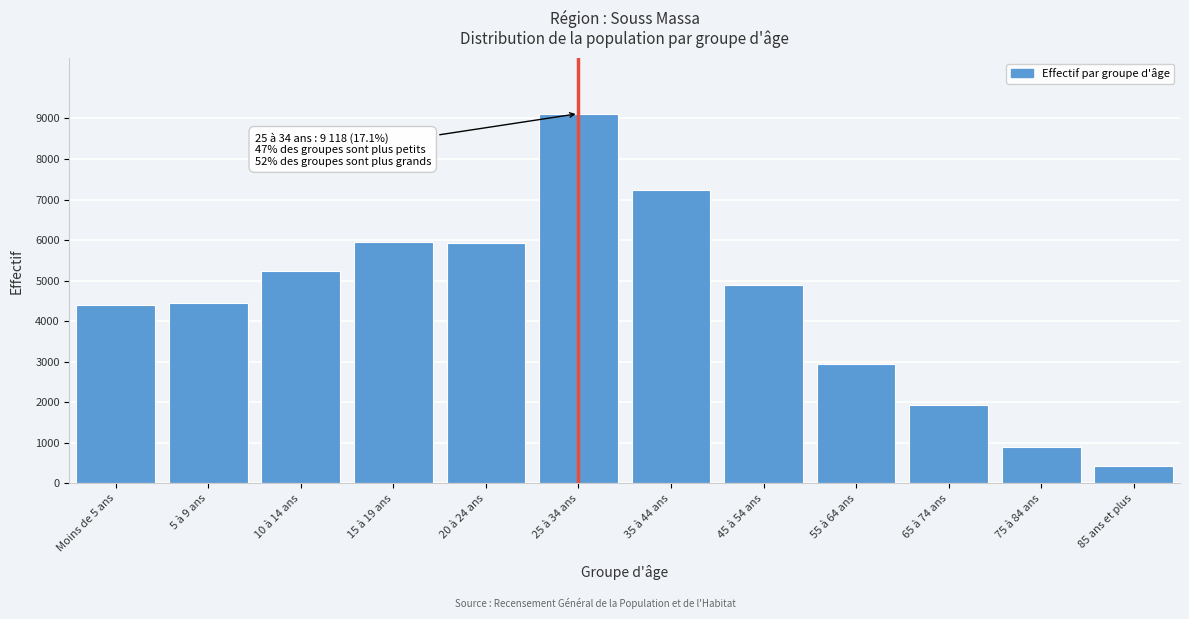

What is the sum of all values?

53441